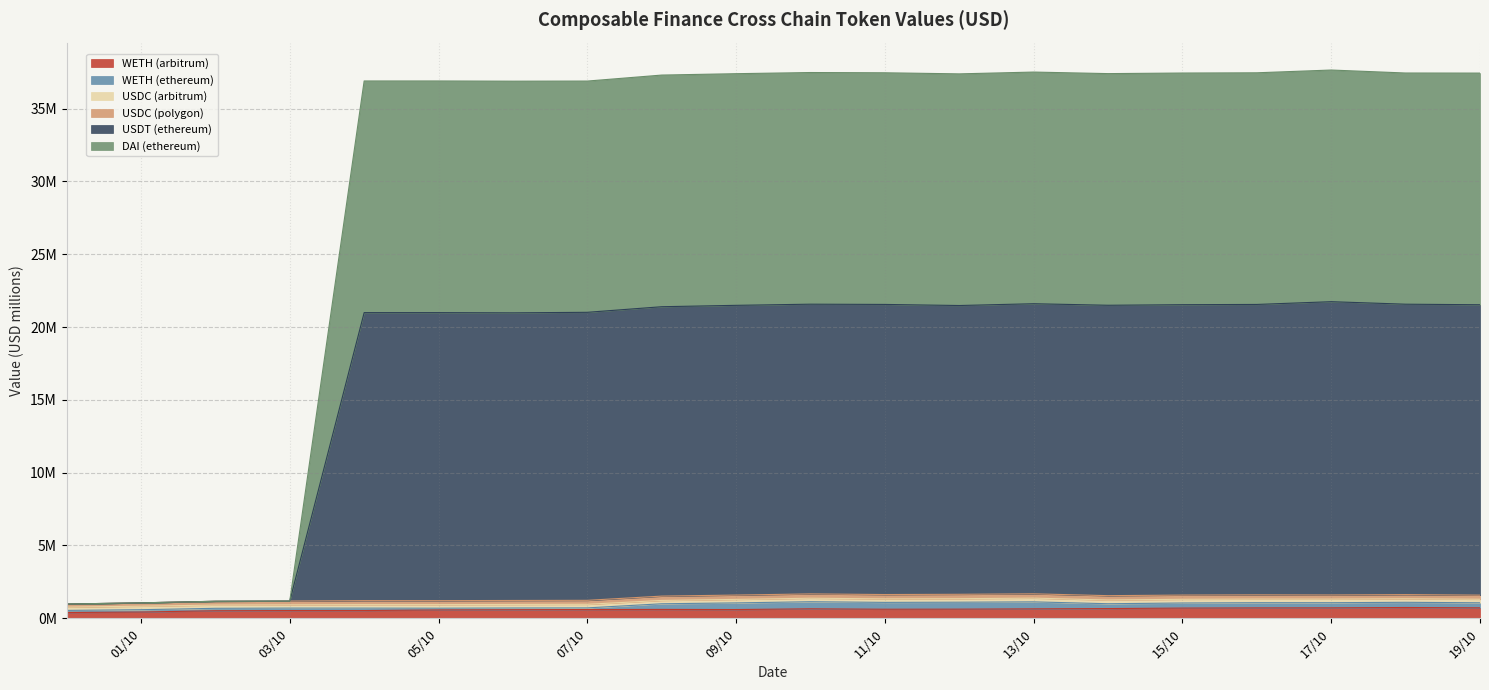

What is the value of the WETH (arbitrum) point at the 5th from the left?

0.5